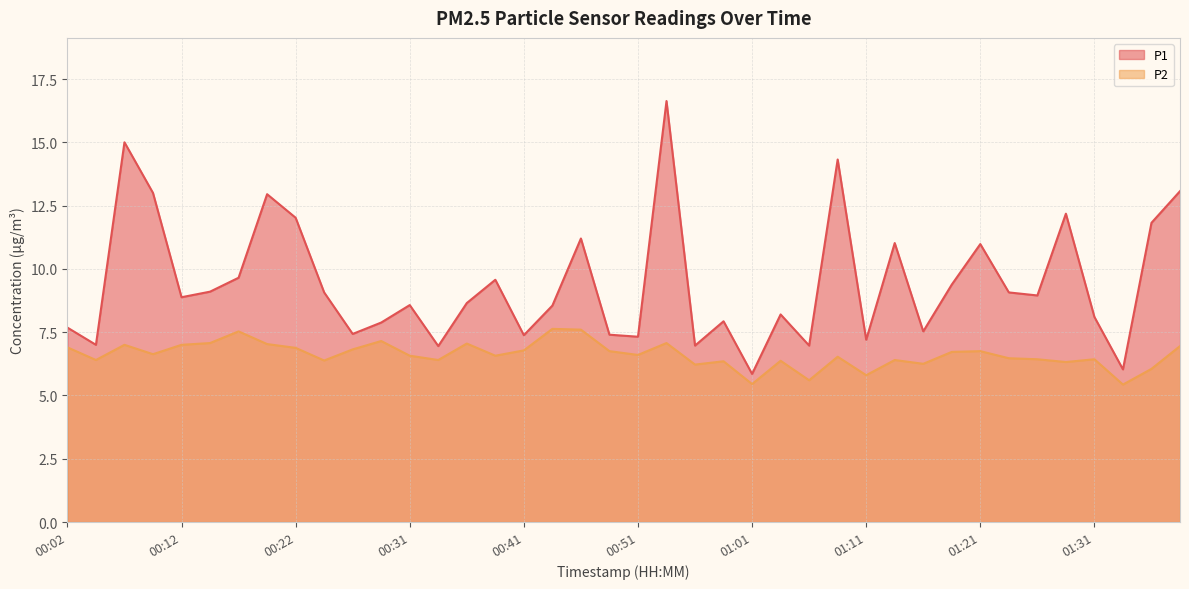

In P1, how many points are lower than both neighbors (excluding endpoints)?

13